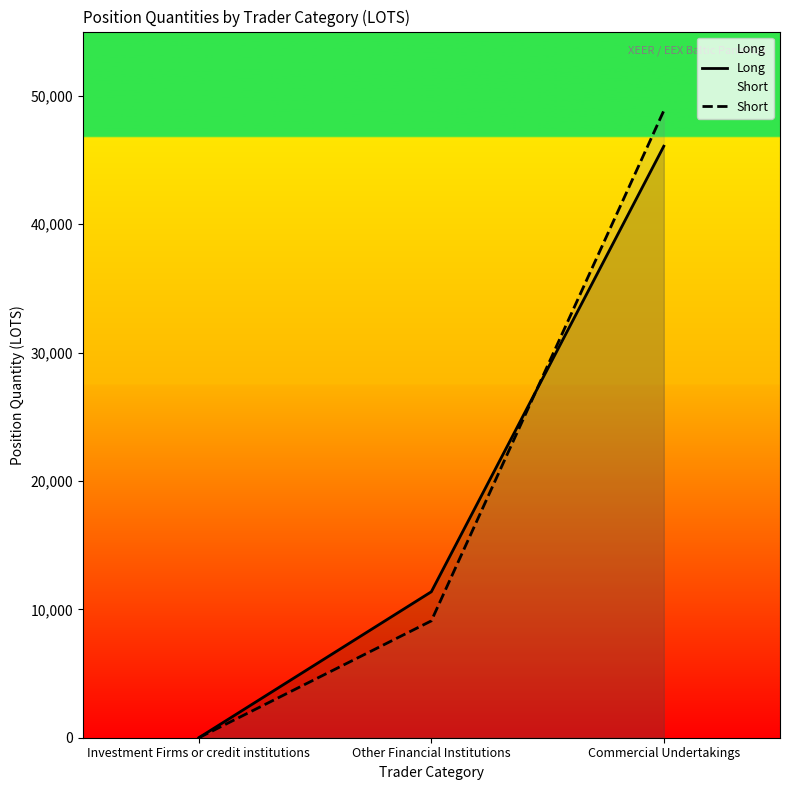

What is the difference between the second highest and minimum values in the Long series?

11368.5